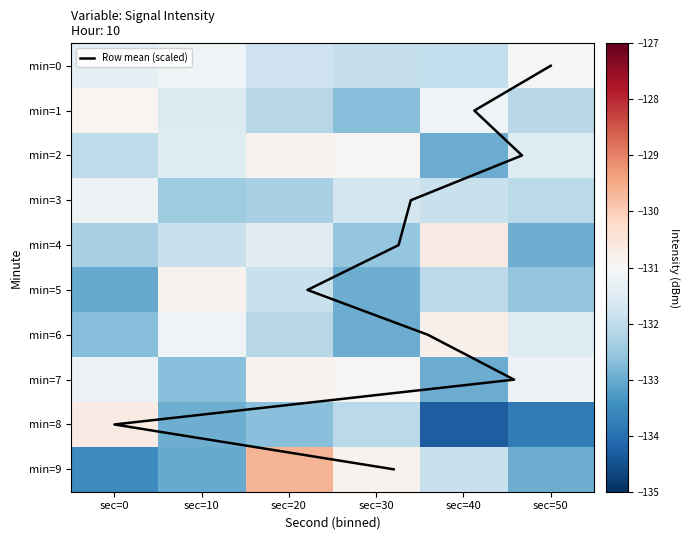

What is the difference between the 3 values at sec=0 and sec=10?

1.2